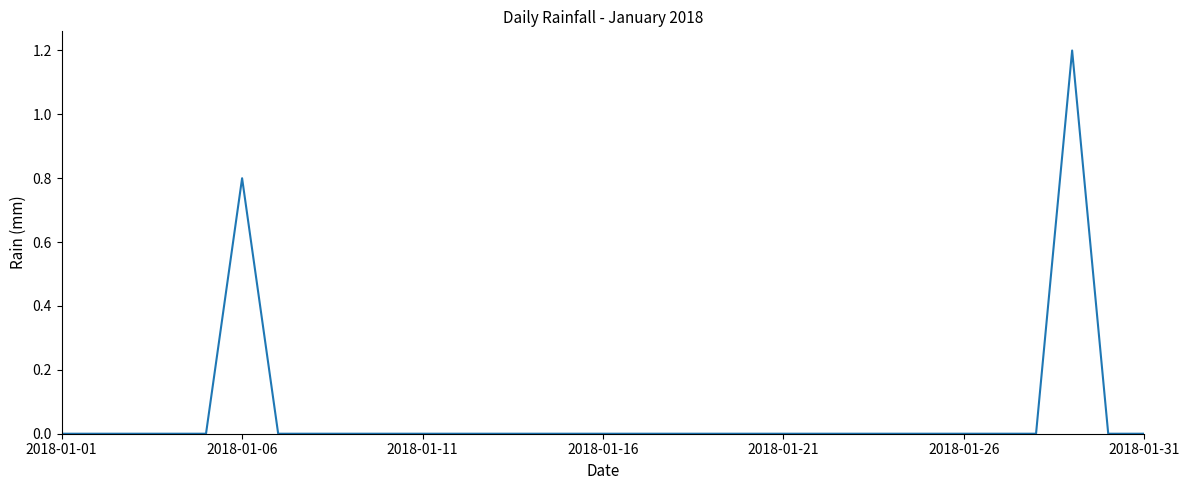

How many lines are shown in the chart?

1